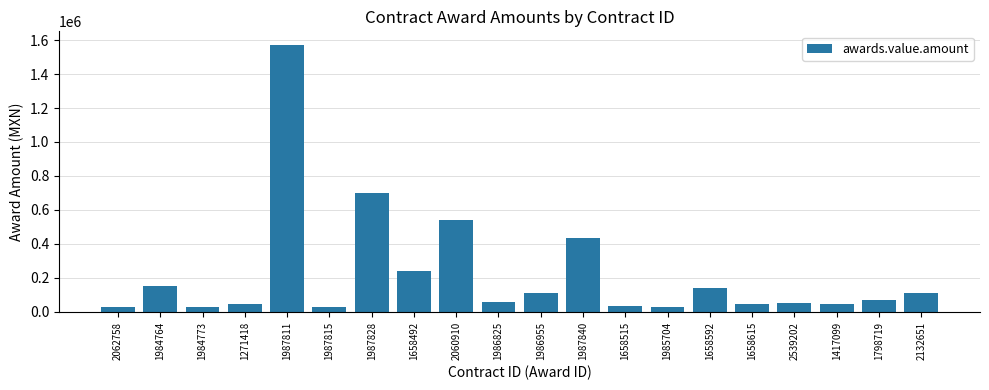

True or false: the data shows 26731.5 at 1985704.

True